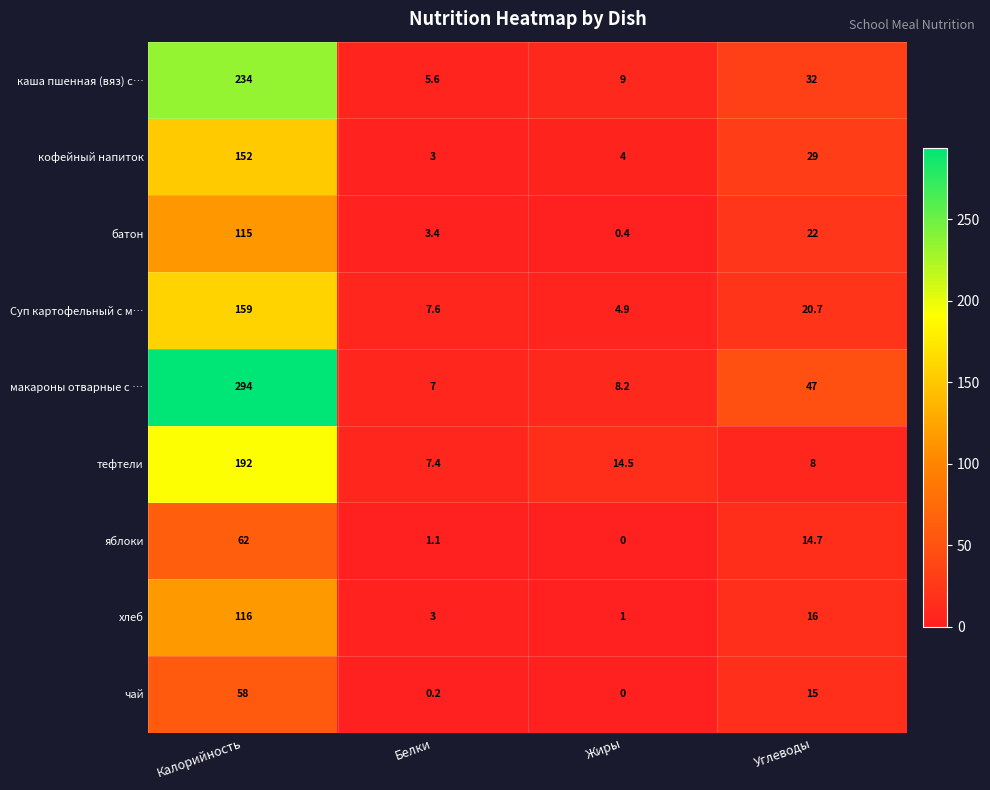

What is the difference between the макароны отварные с … values at Калорийность and Углеводы?

247.0